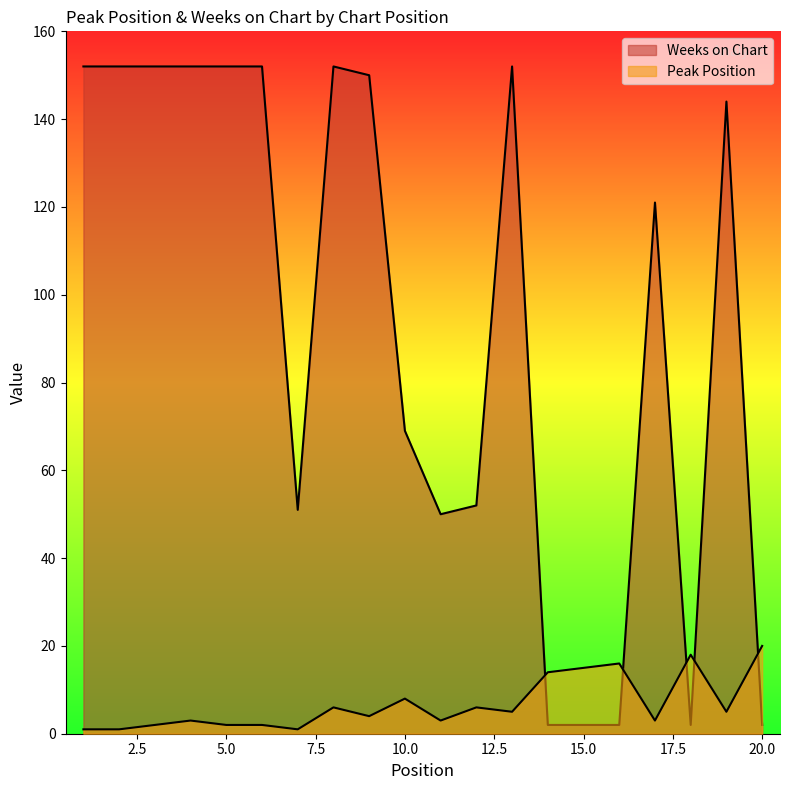

What is the value of the Weeks on Chart point at the 7th from the left?

51